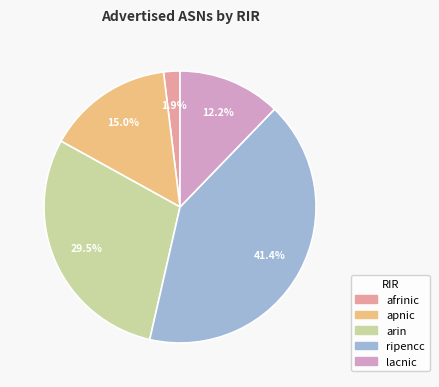

Count the number of slices in the pie.

5